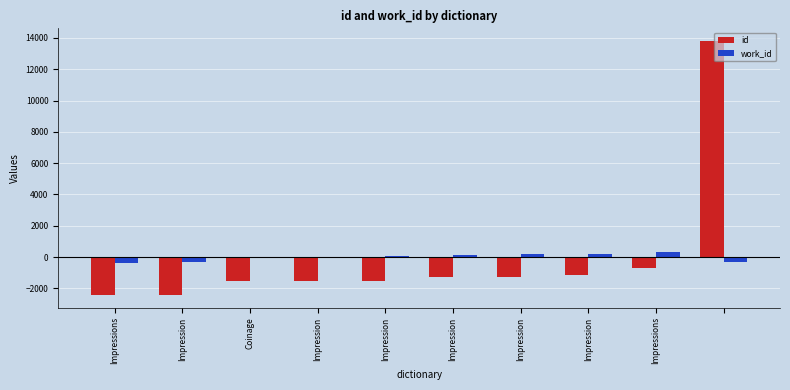

What is the maximum value shown in the chart?

13800.7